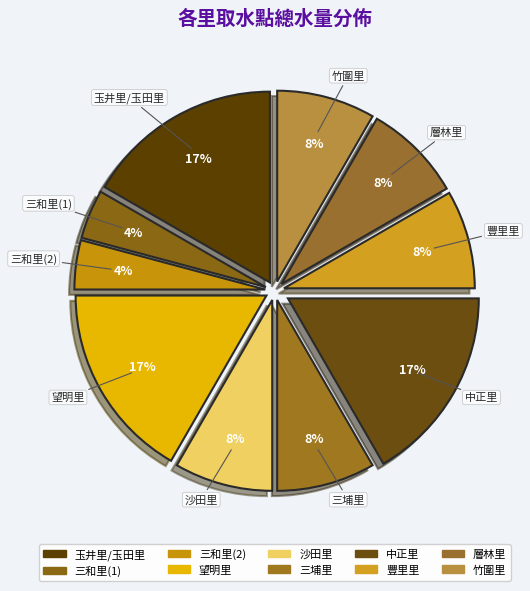

Is 三埔里 the majority of the pie?

No